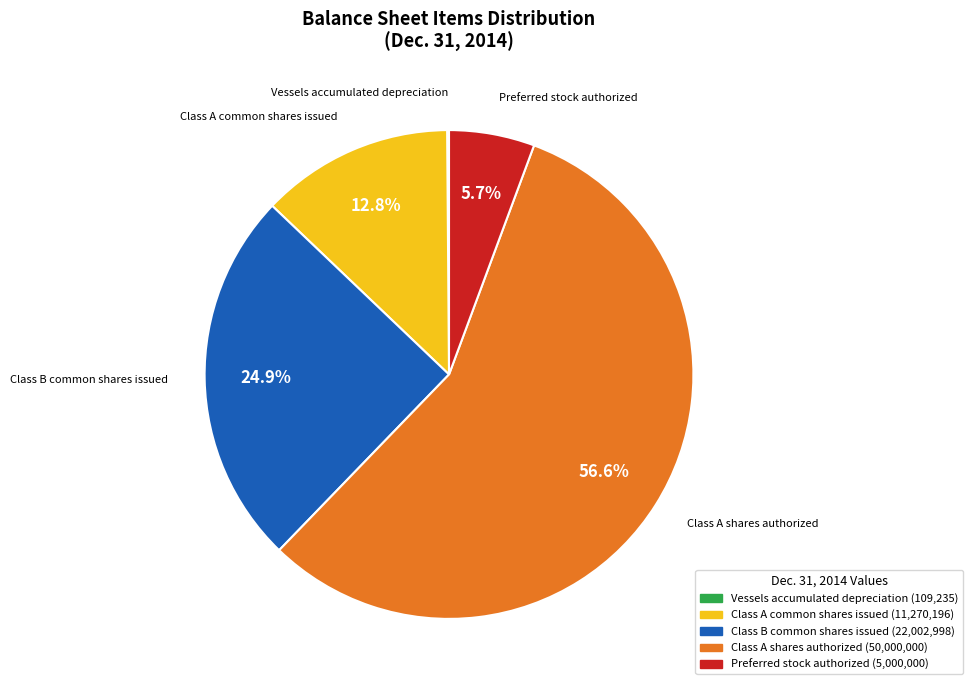

What is the largest slice in the pie chart?

Class A shares authorized